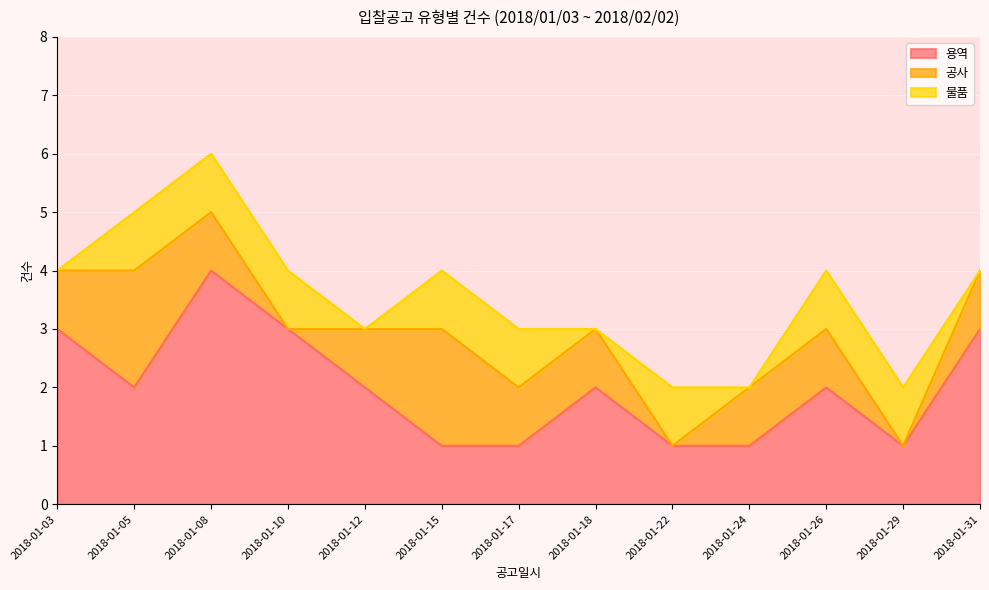

Which series has the largest total across all categories?

용역